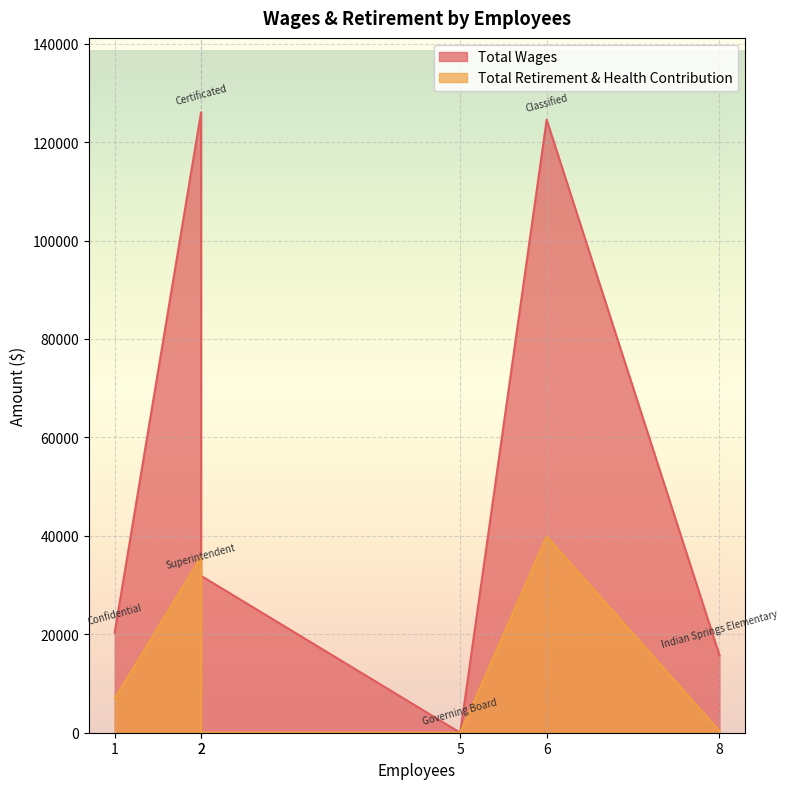

How many series are shown in this chart?

2